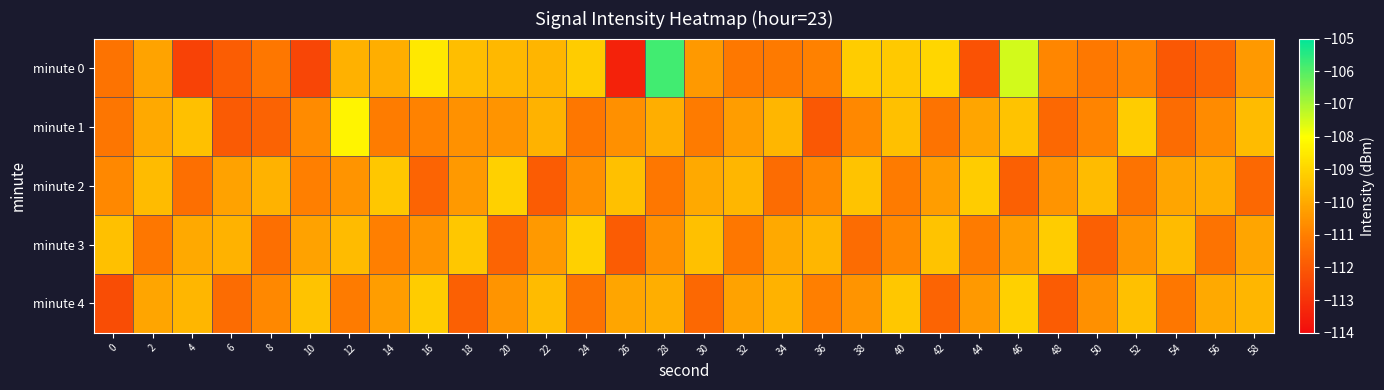

Which series has the largest range (max minus min)?

minute 0